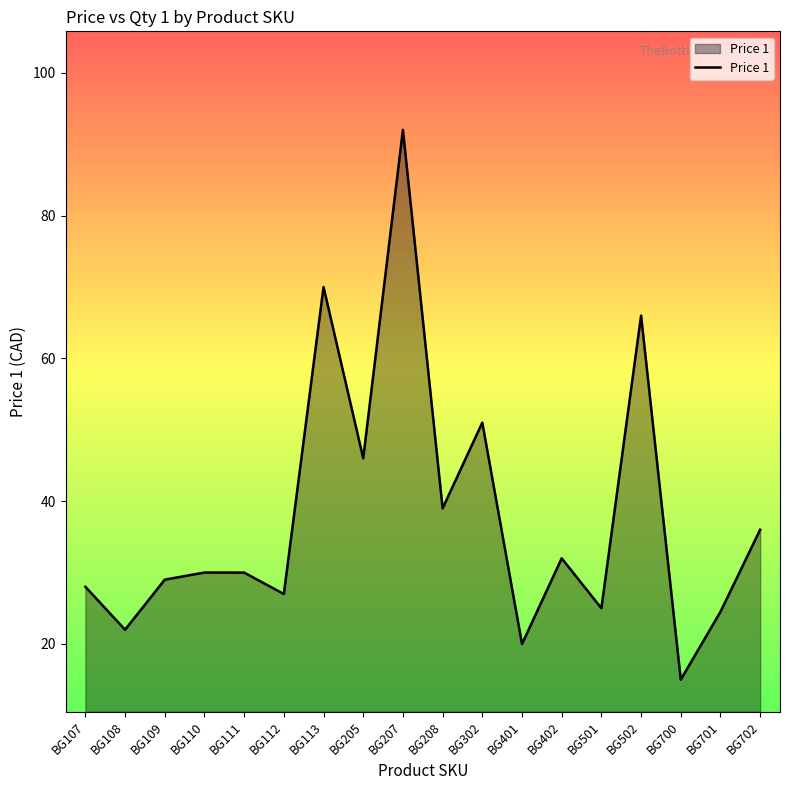

What is the ratio of the value at BG108 to the value at BG502?

0.3